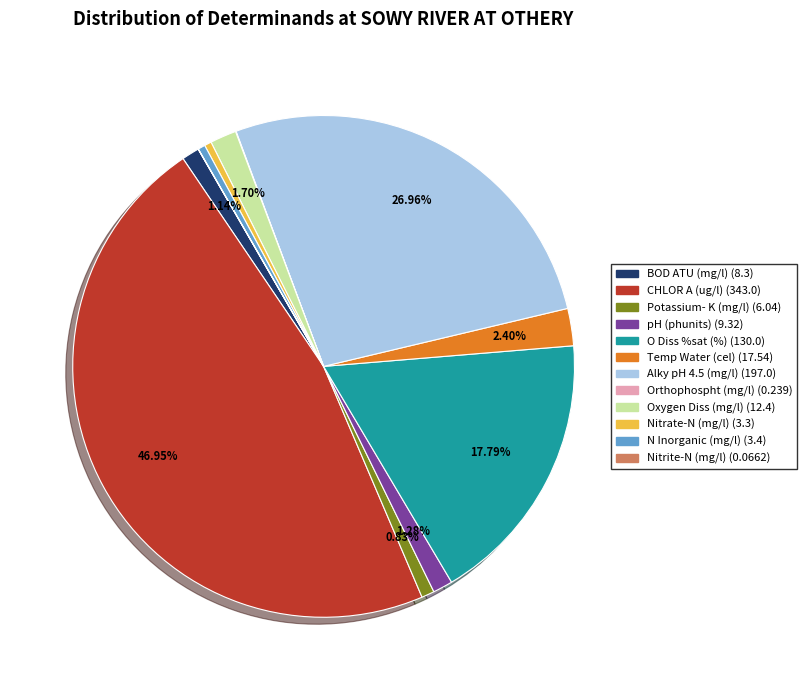

Do Nitrate-N (mg/l) and O Diss %sat (%) together represent more than half of the pie?

No